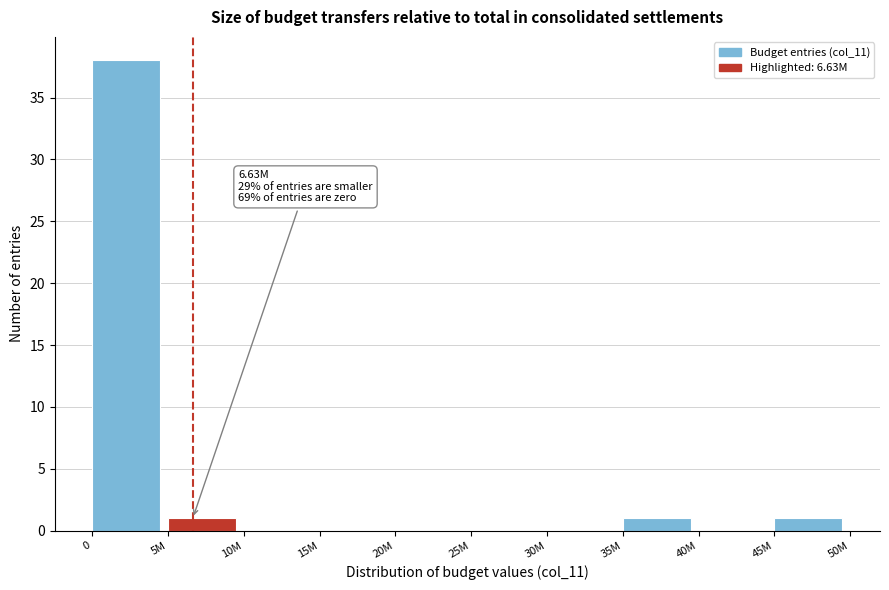

Reading right to left, transcribe all the data shown in this chart.

45M=1	40M=0	35M=1	30M=0	25M=0	20M=0	15M=0	10M=0	5M=1	0=38